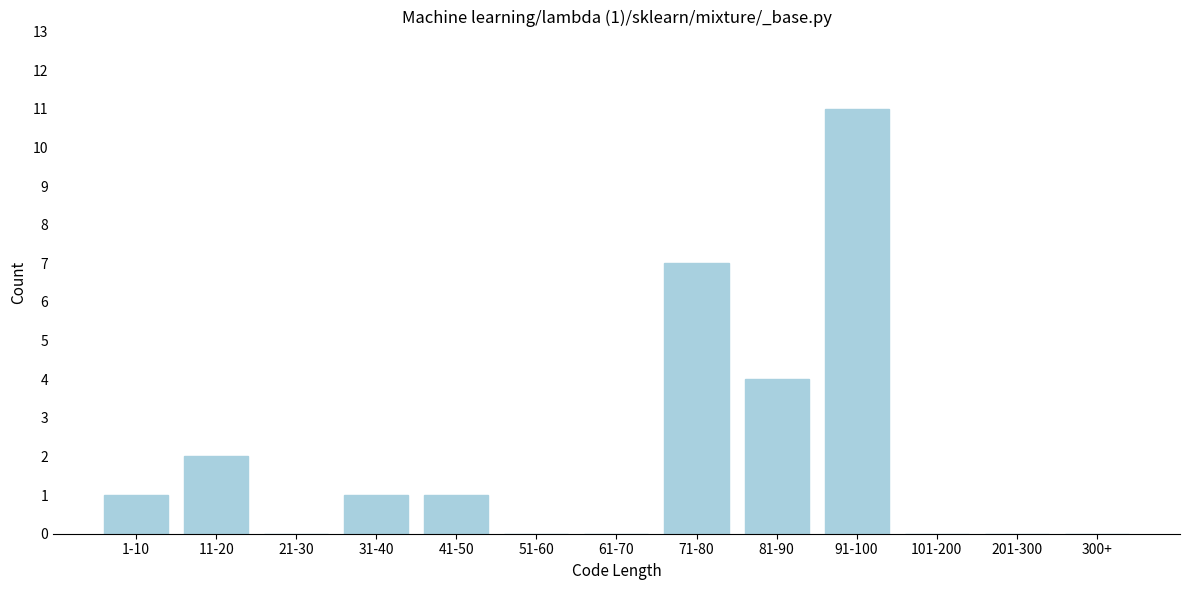

Reading right to left, list all the values displayed in this chart.

300+=0	201-300=0	101-200=0	91-100=11	81-90=4	71-80=7	61-70=0	51-60=0	41-50=1	31-40=1	21-30=0	11-20=2	1-10=1